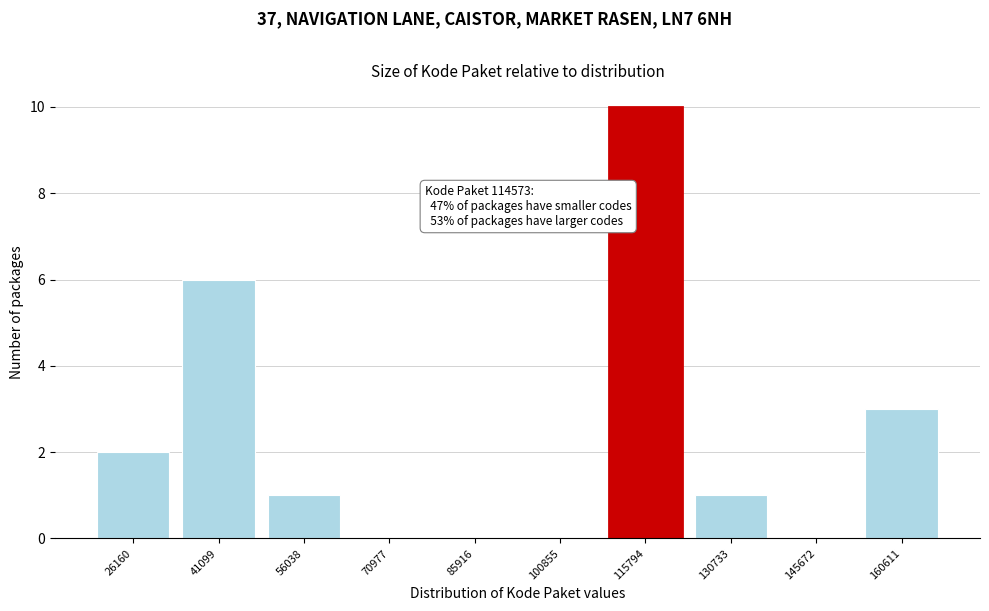

Reading left to right, list all the values displayed in this chart.

26160=2	41099=6	56038=1	70977=0	85916=0	100855=0	115794=10	130733=1	145672=0	160611=3